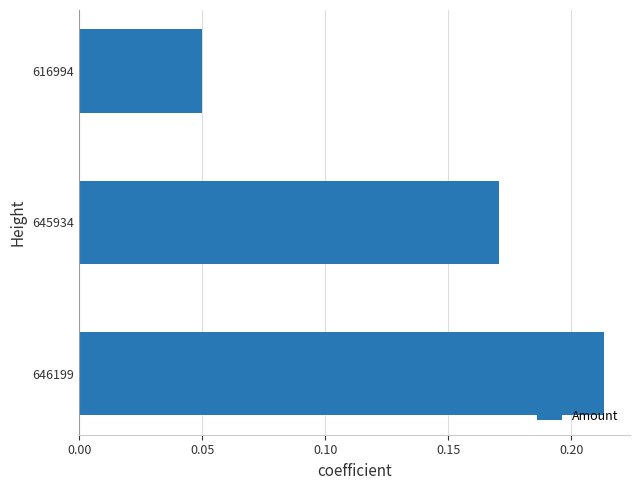

Count the values in the range 0 to 1.

3